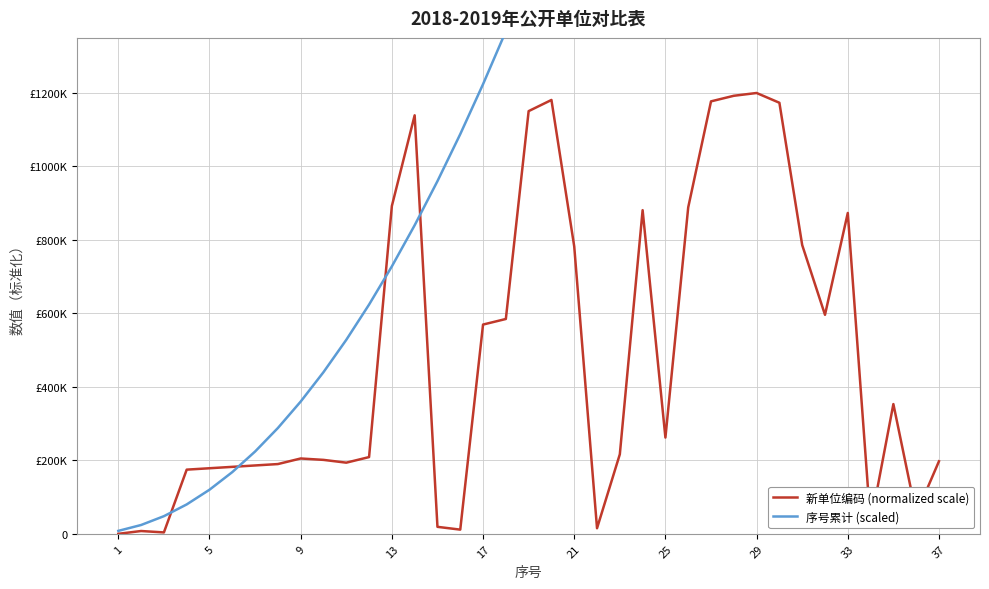

True or false: 序号累计 (scaled) has more than 2 interior local peaks.

False